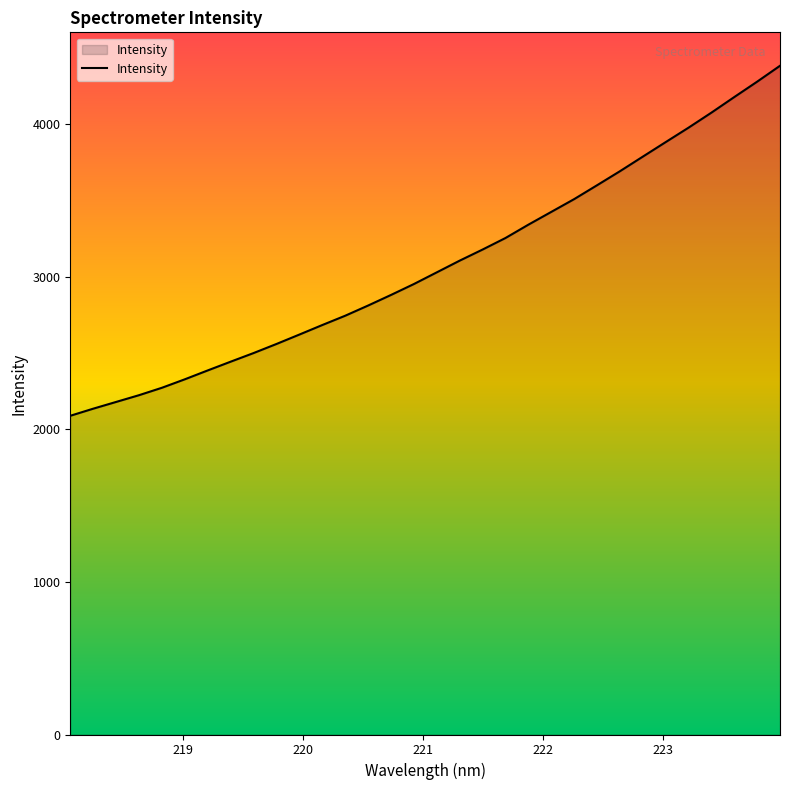

What is the maximum value shown in the chart?

4384.2